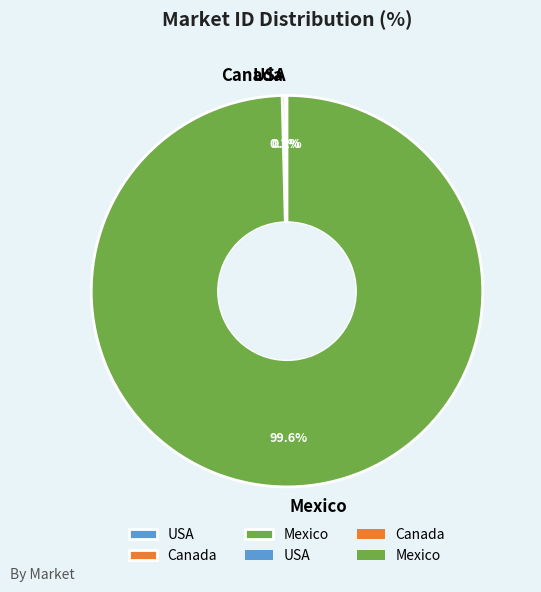

Does any single category account for the majority?

Yes